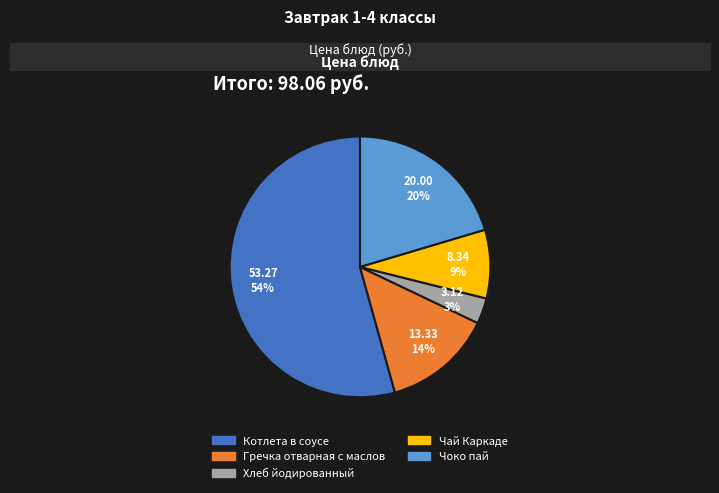

Is Котлета в соусе the majority of the pie?

Yes